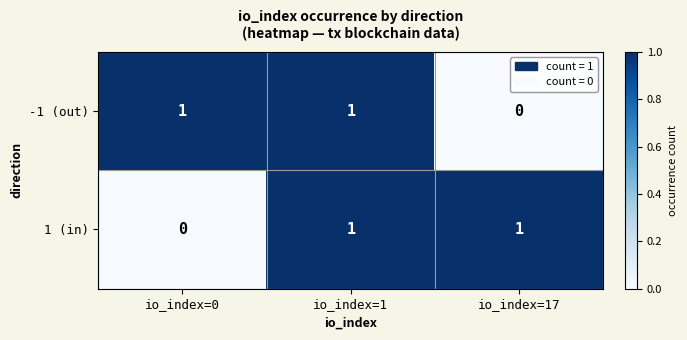

Which category has the lowest value in the -1 (out) series?

io_index=17